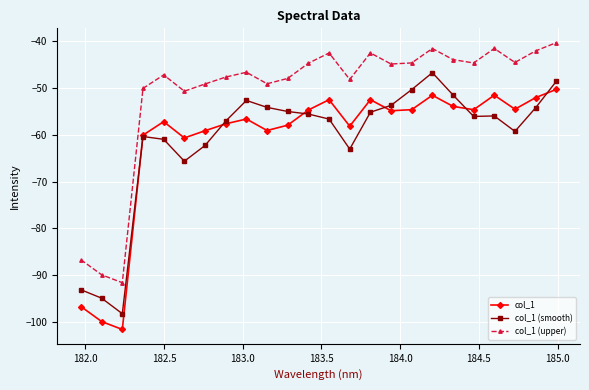

True or false: col_1 has more than 1 points higher than both neighbors.

True